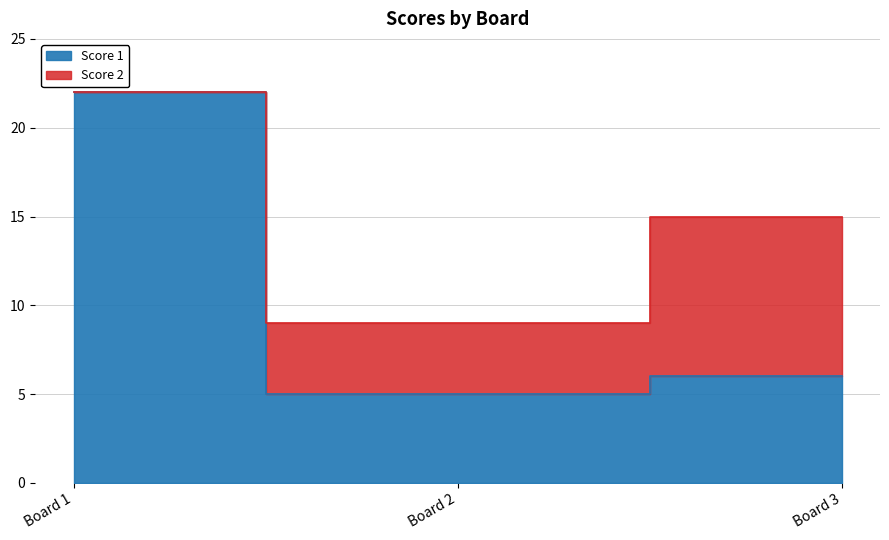

What is the change in value from Board 1 to Board 3?

-16